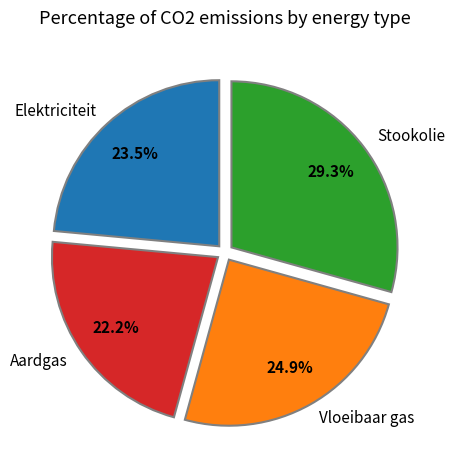

Do Aardgas and Vloeibaar gas together represent more than half of the pie?

No